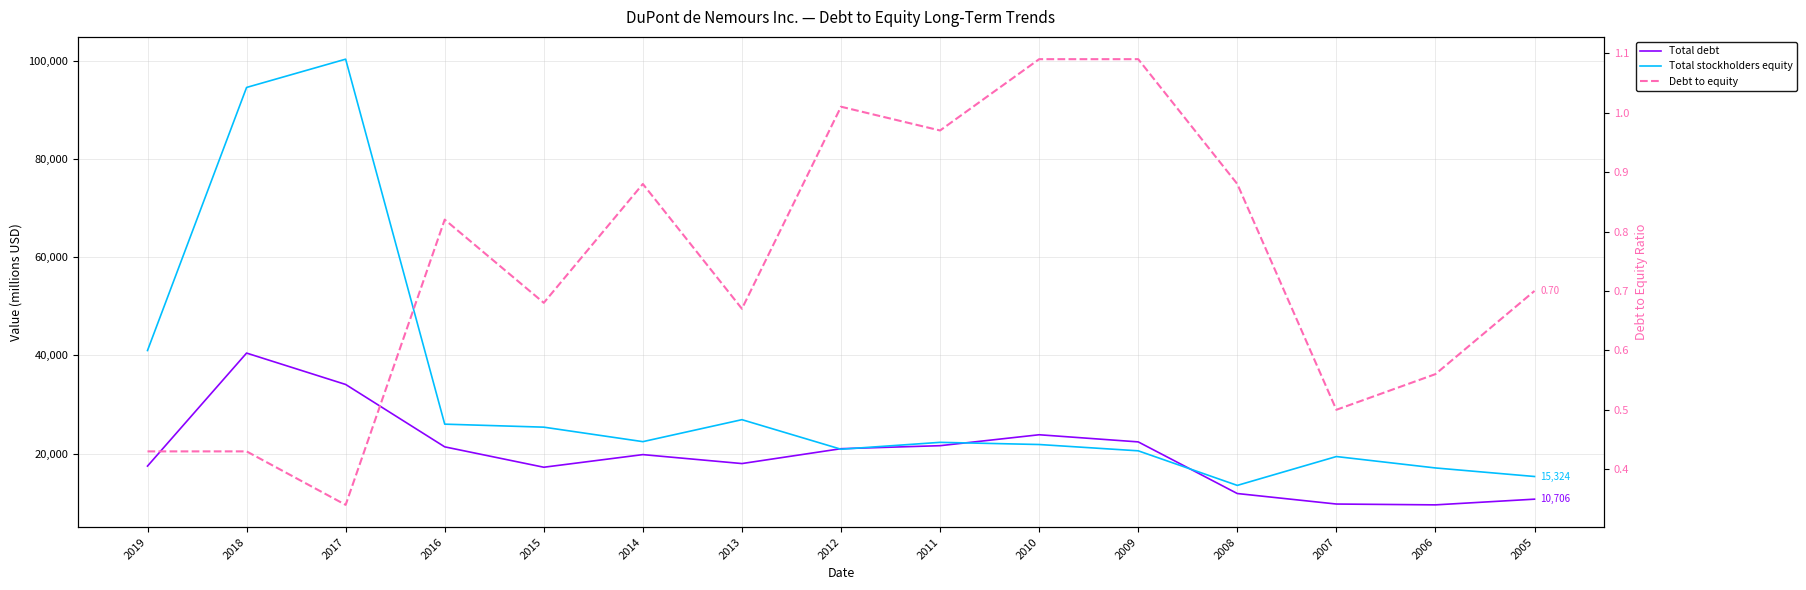

At which label does Total stockholders equity reach its peak?

2017